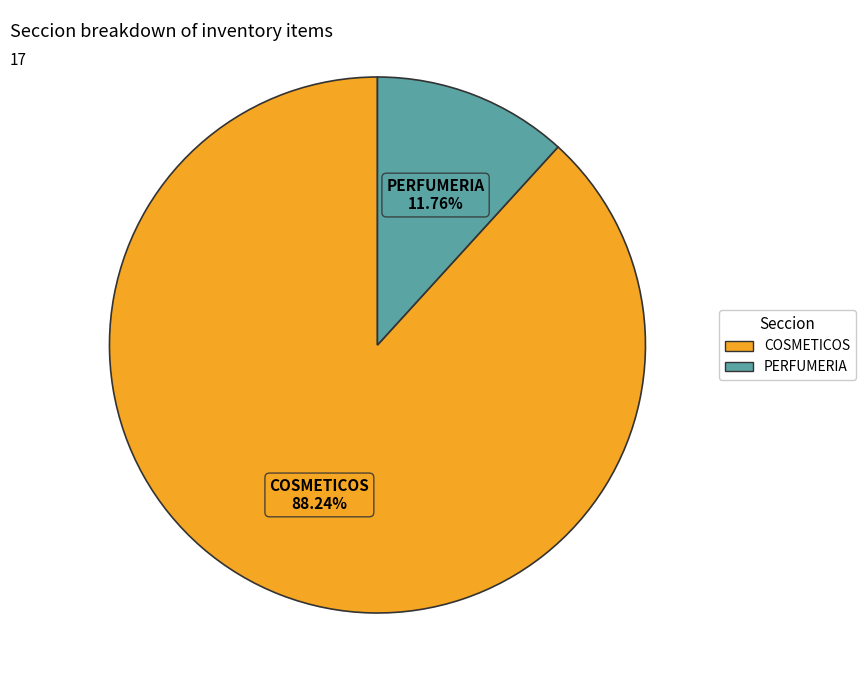

To the nearest percent, what is the difference between the COSMETICOS and PERFUMERIA slice percentages?

76%